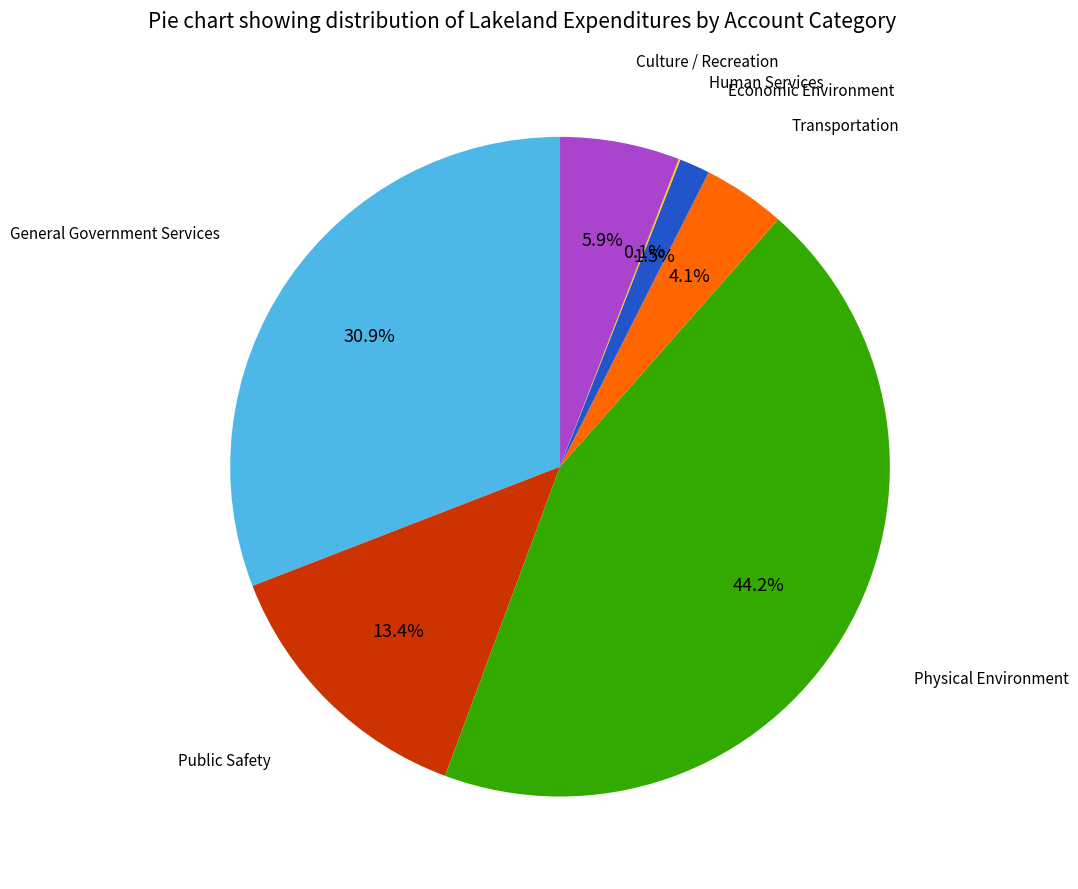

Which category has the biggest portion of the pie?

Physical Environment